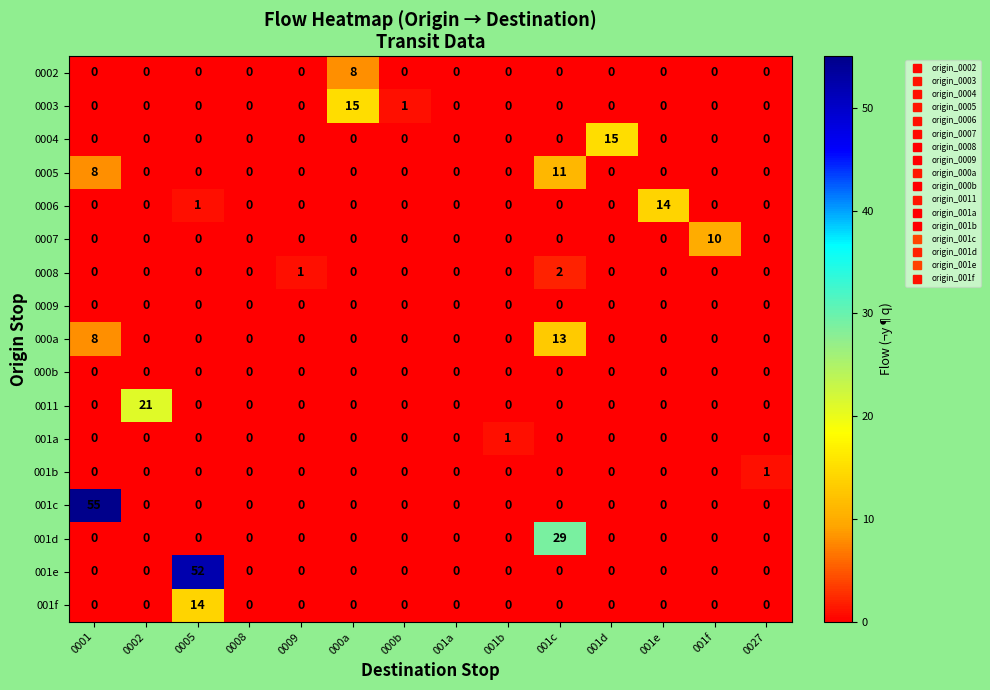

What is the maximum value shown in the chart?

55